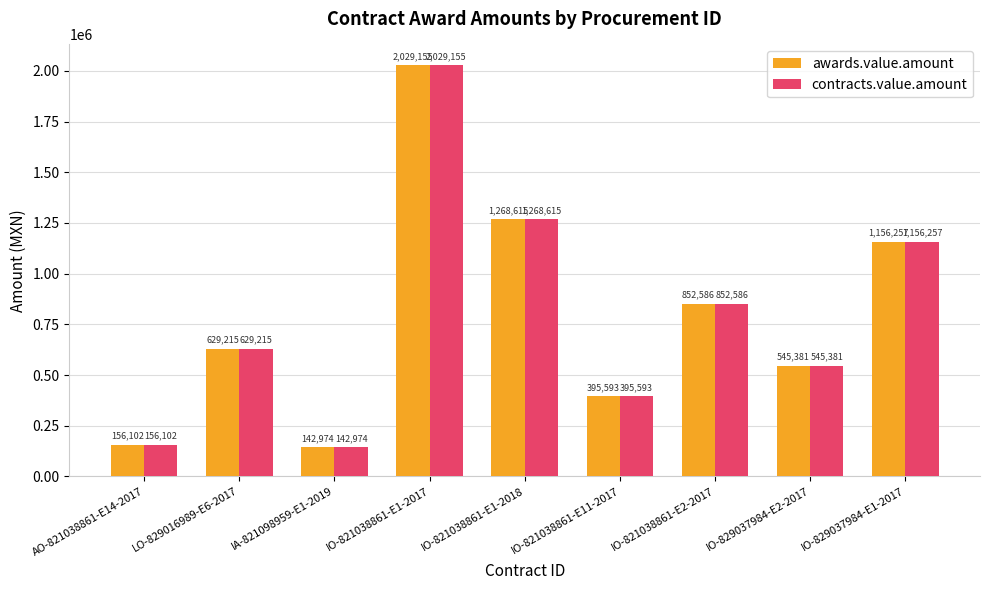

Are the bars grouped side by side (vs. stacked)?

Yes